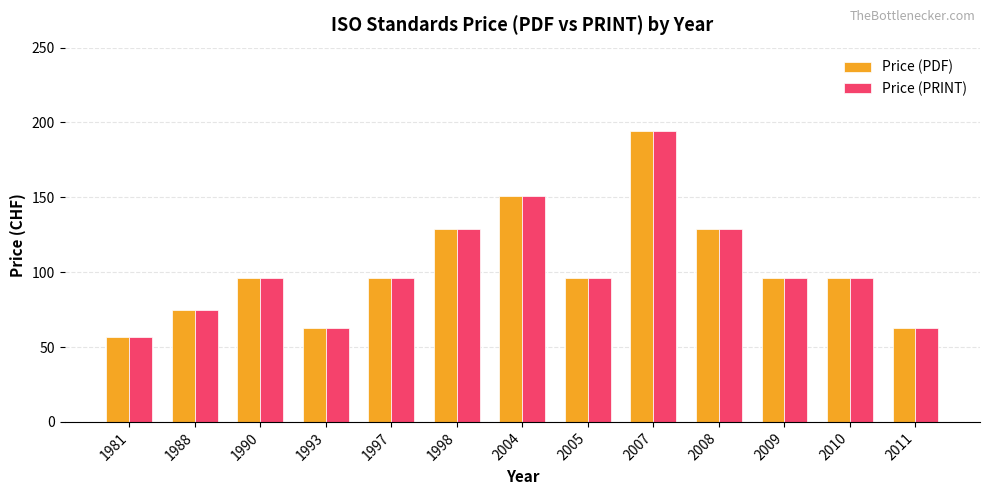

What is the average value of the Price (PDF) series?

103